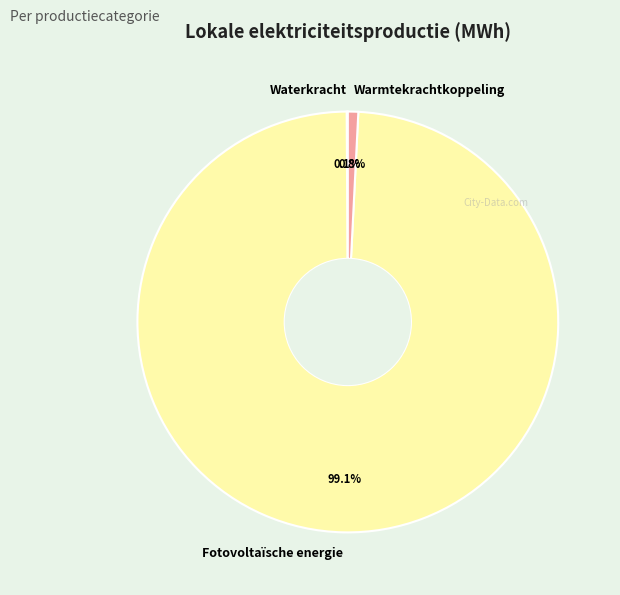

What percentage do Fotovoltaïsche energie and Warmtekrachtkoppeling together represent?

99.9%